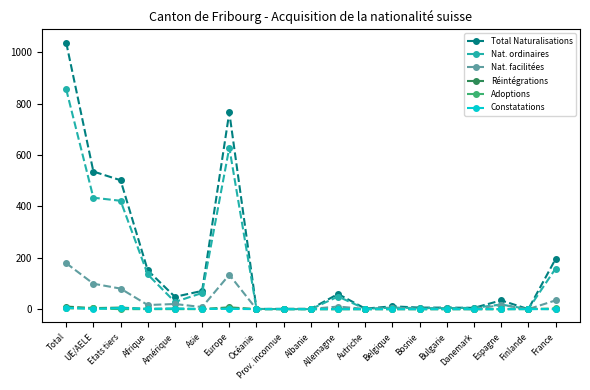

Read the Nat. ordinaires value at Belgique.

6